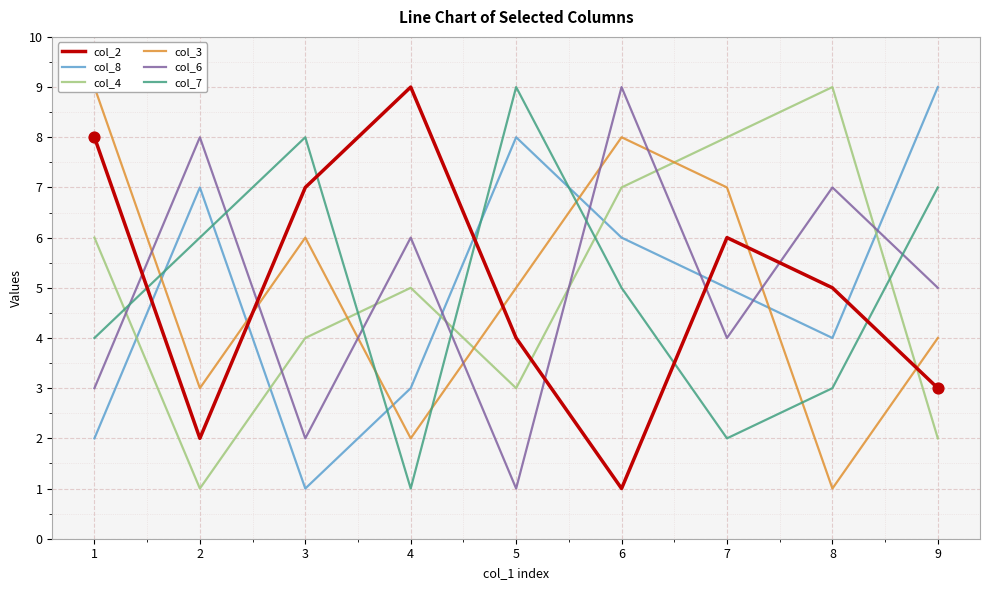

At which category is the sum across all series the highest?

6